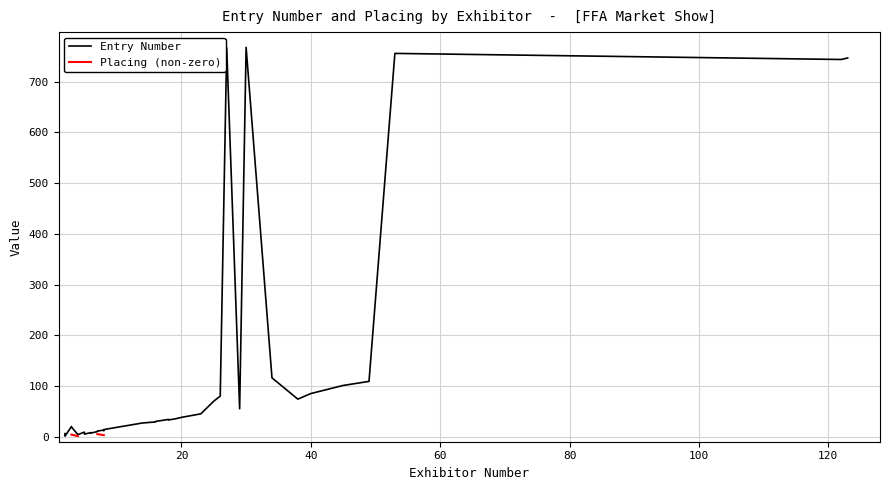

Is this an area chart (filled region under the line)?

No